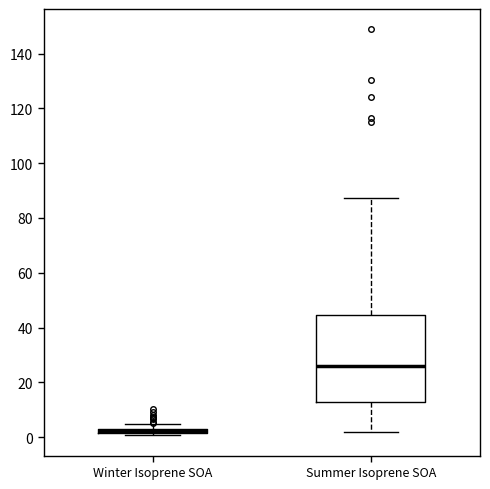

Where is the lower edge of the box for Summer Isoprene SOA on the y-axis? The values are not printed on the chart, so give them approximately, as read against the axis.

12